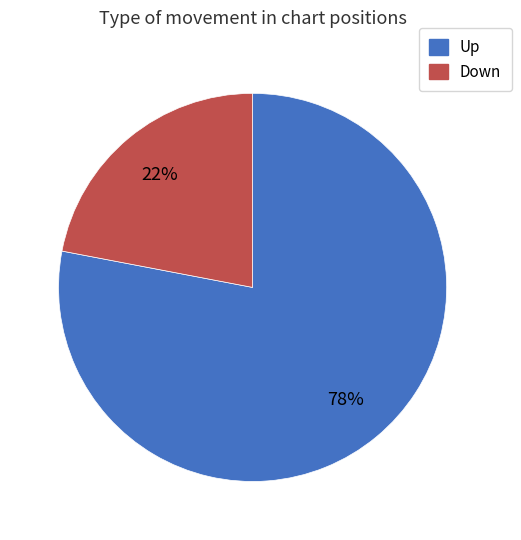

Is there a majority slice in this chart?

Yes